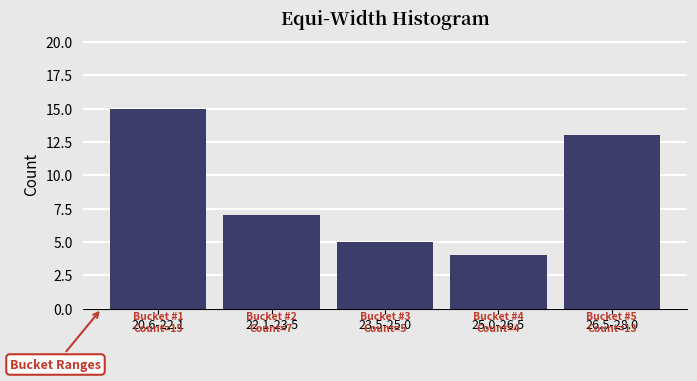

Reading left to right, transcribe all the data shown in this chart.

15	7	5	4	13